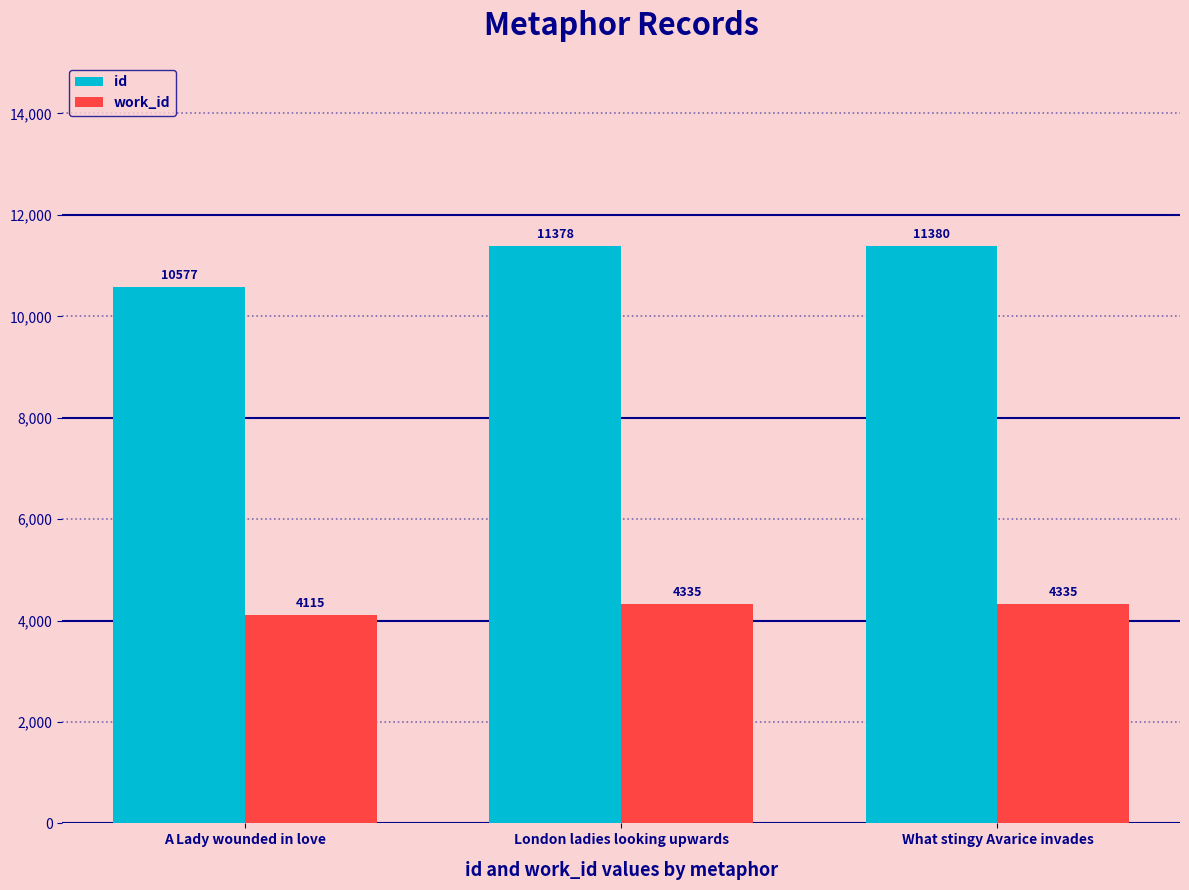

Is it true that work_id equals 1290 at London ladies looking upwards?

False